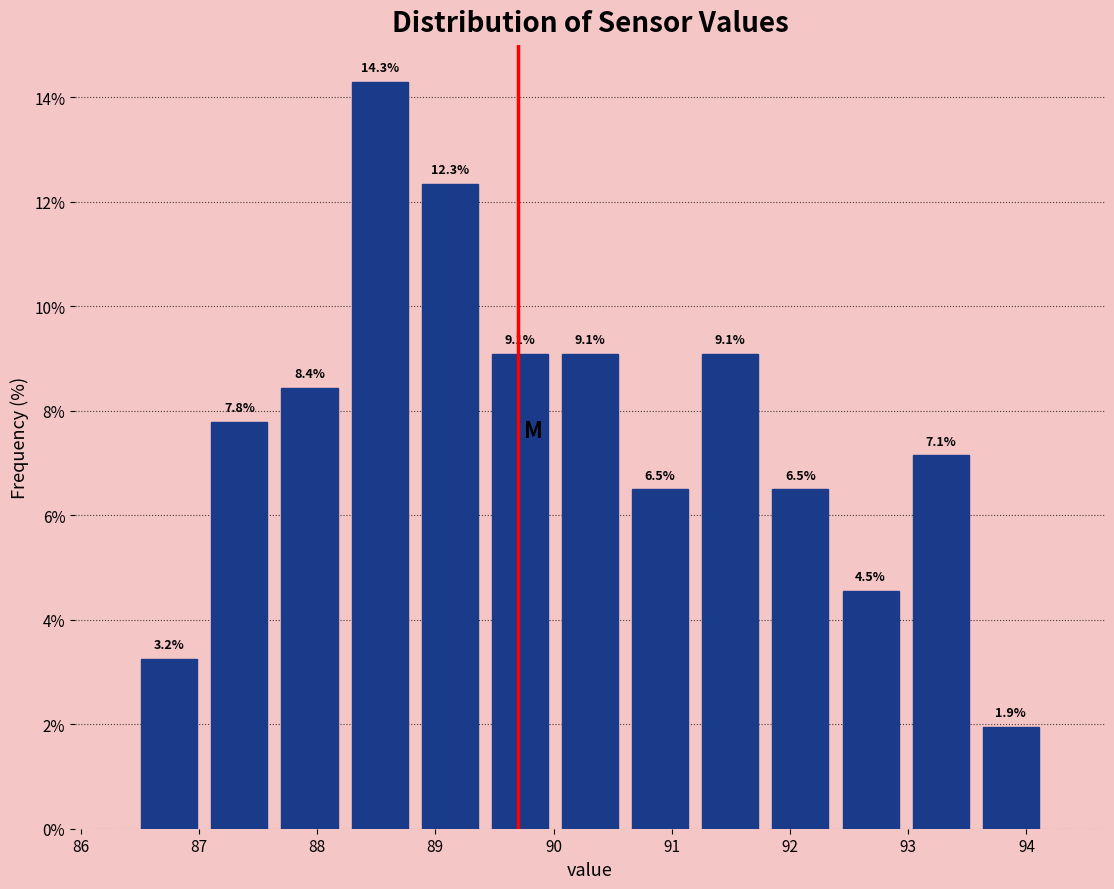

Which range on the x-axis has the tallest bar?

88.2 to 88.8